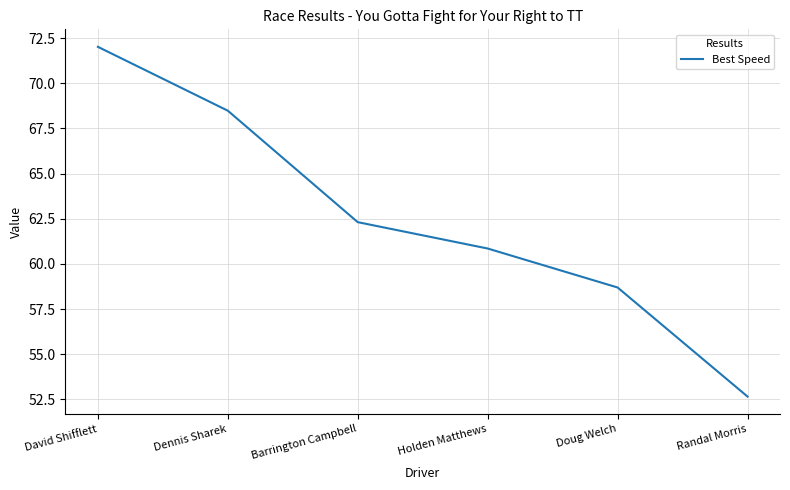

How many lines are shown in the chart?

1